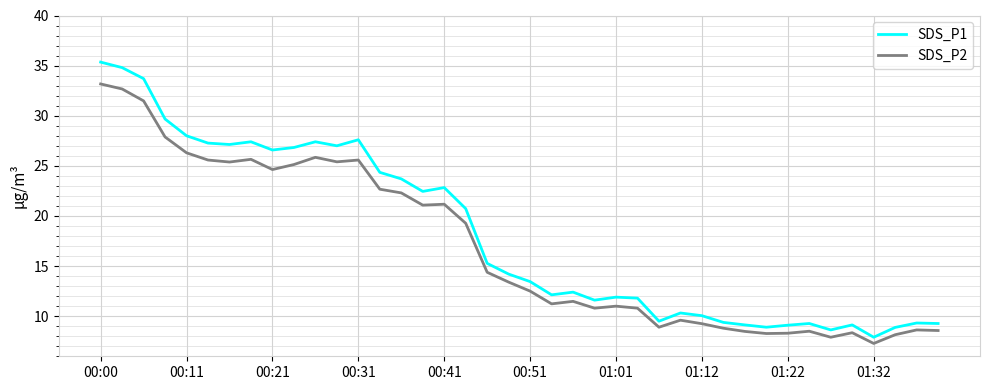

What is the difference between the maximum and minimum values in the SDS_P2 series?

25.9